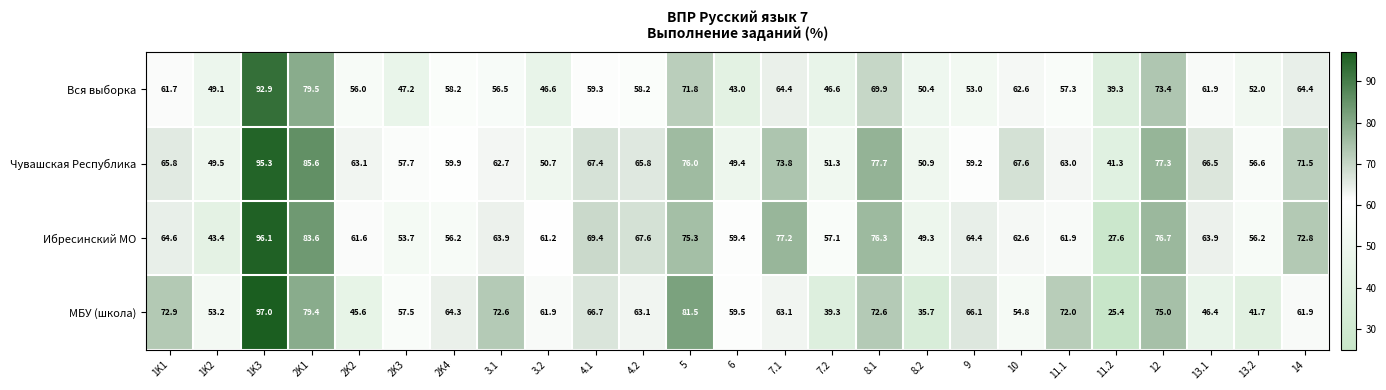

Which label corresponds to the largest value in the chart?

1K3